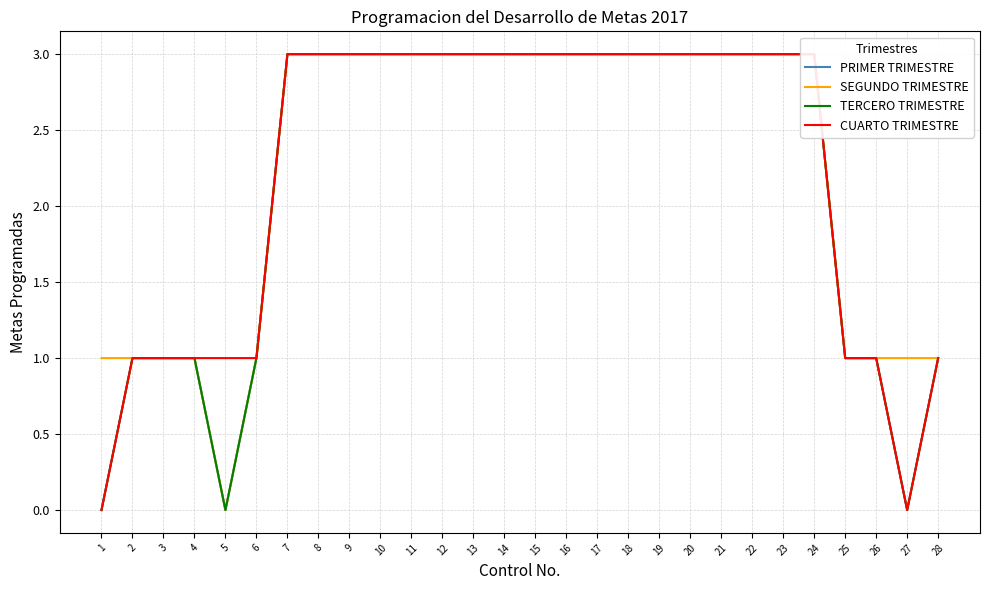

Which category has the lowest value in the PRIMER TRIMESTRE series?

1